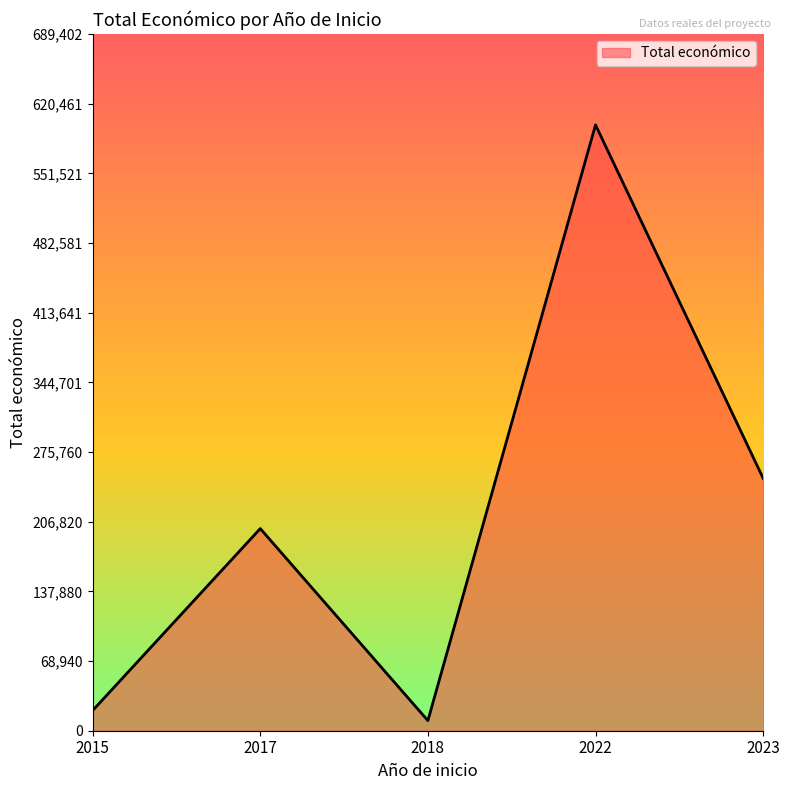

The value at 2017 is 199997. True or false?

True